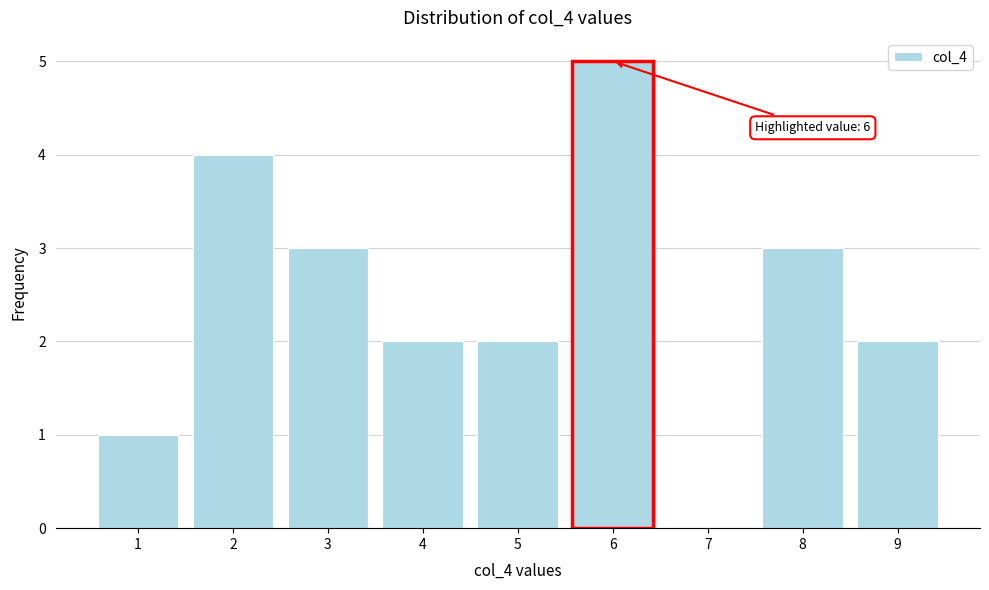

Reading left to right, extract all data points from this chart.

1=1	2=4	3=3	4=2	5=2	6=5	7=0	8=3	9=2